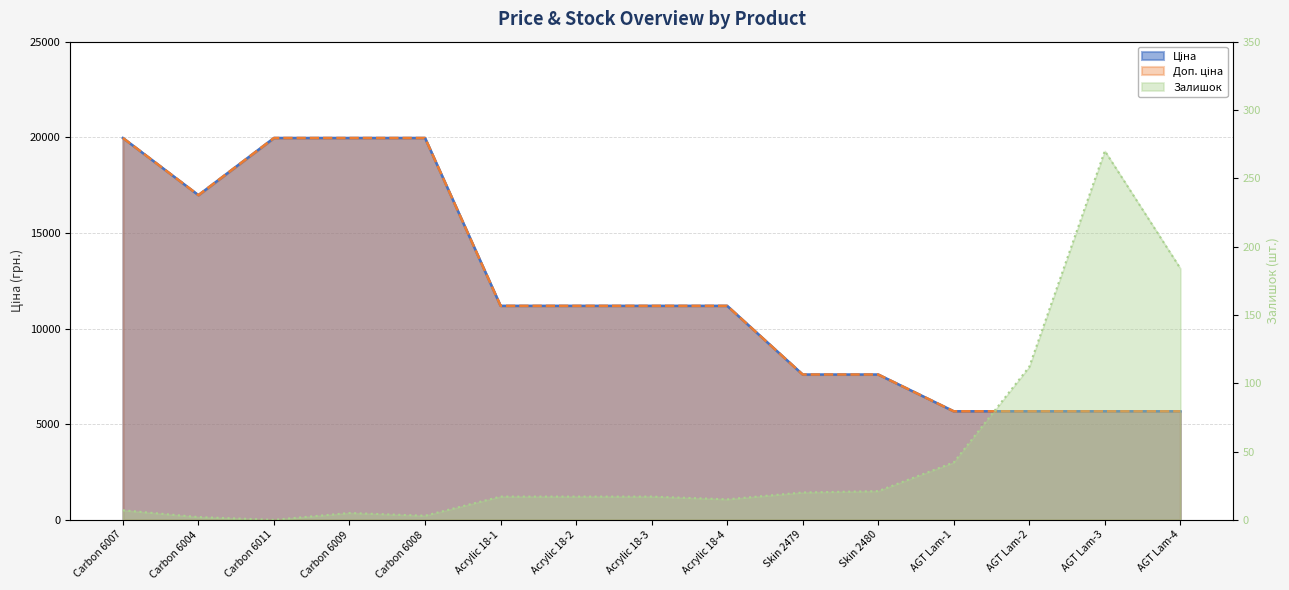

What is the difference between the maximum and second lowest values in the Ціна series?

14290.3